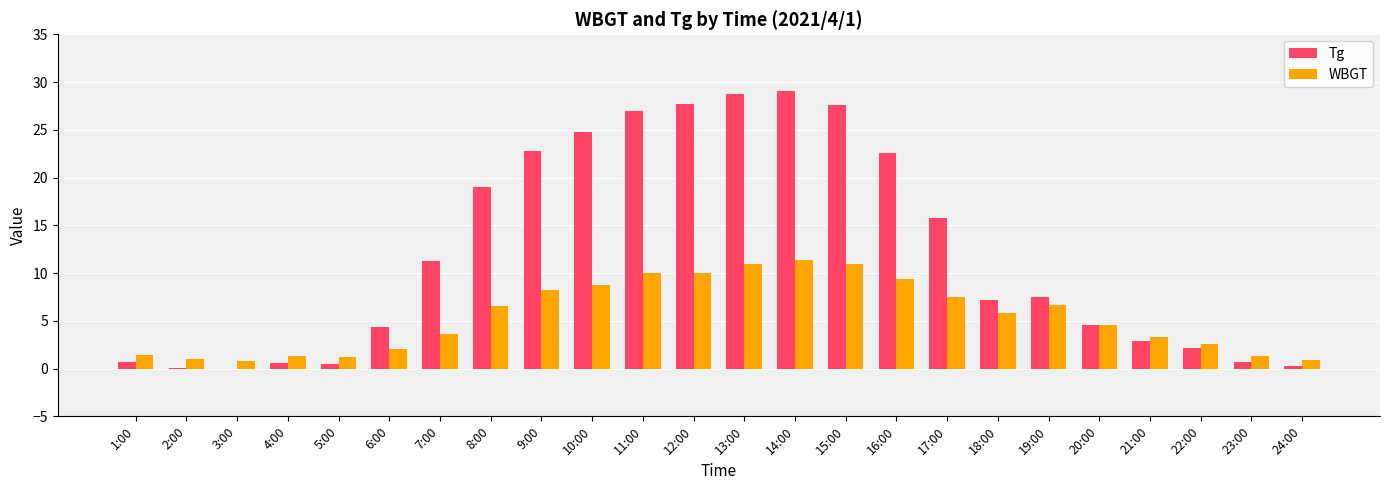

What is the average value of the WBGT series?

5.4